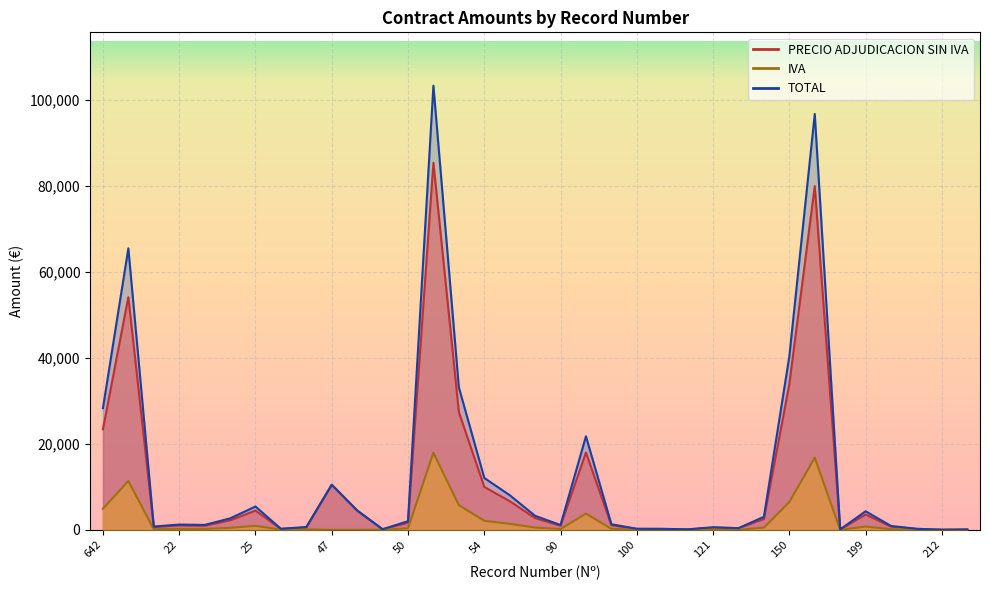

True or false: IVA and TOTAL cross at least once.

False